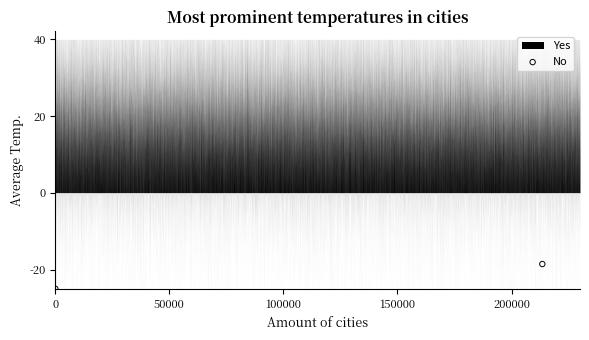

What Y value in the scatter plot is closest to -21?

-18.6